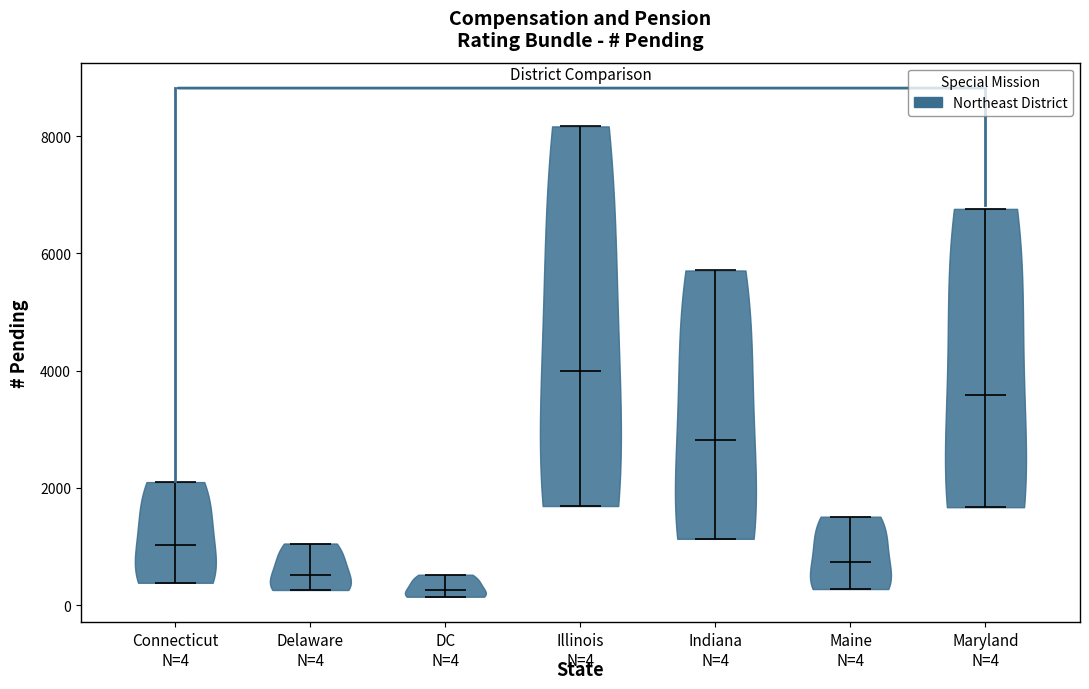

Which violin has the lowest median line?

DC